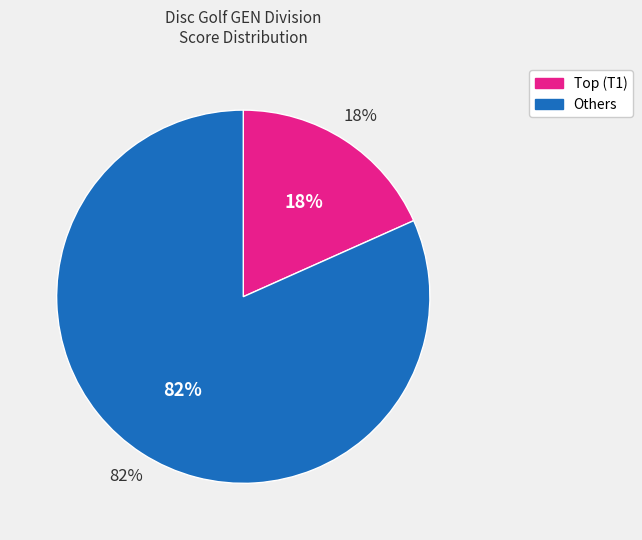

Does Layton Cutler represent more than half of the total?

No